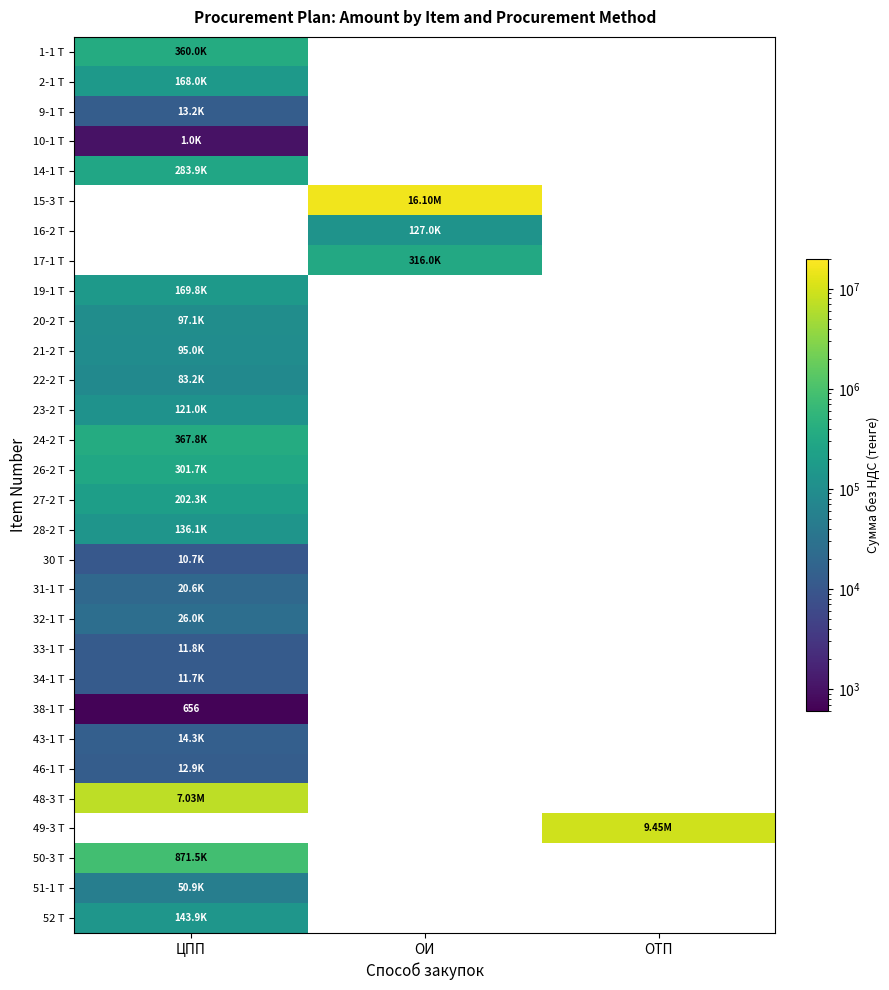

Which category has the highest value in the 1-1 Т series?

ЦПП